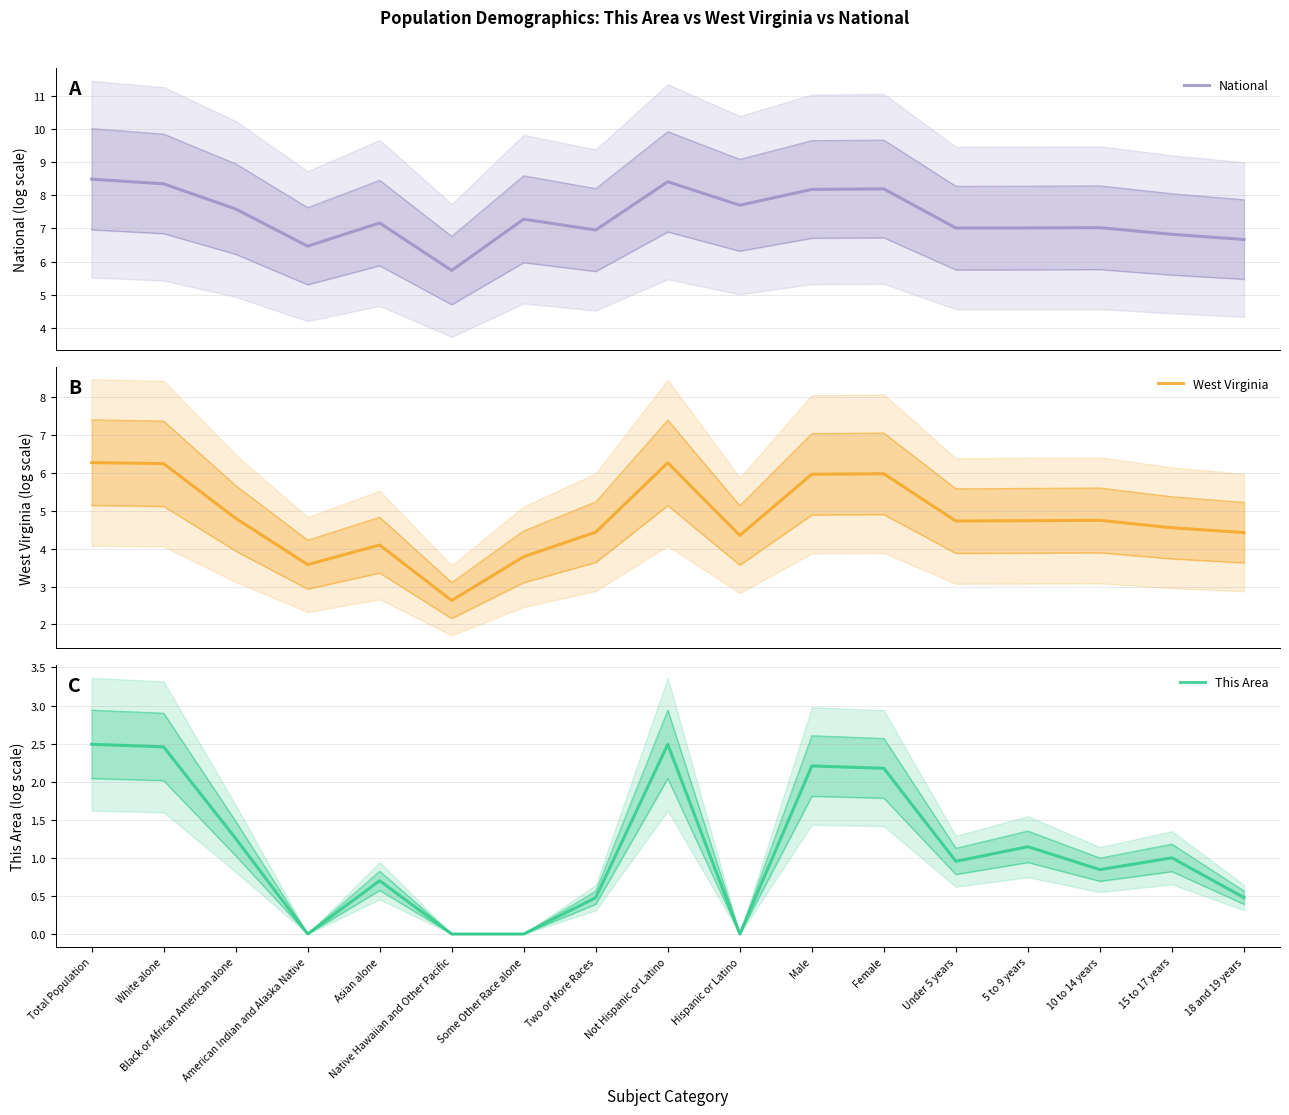

How many categories are shown in the chart?

17